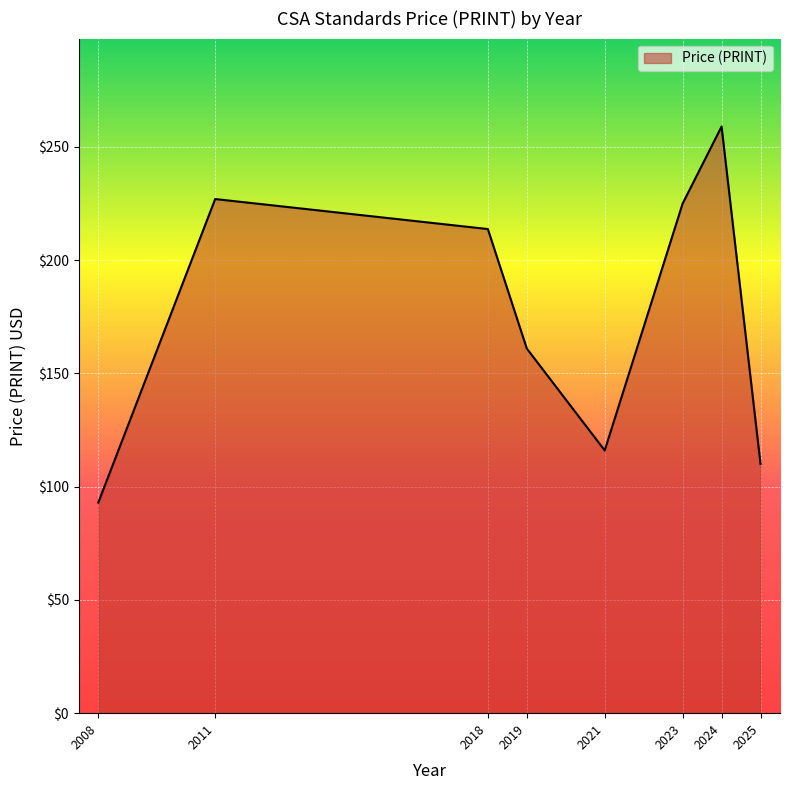

The value at 2024 is 424.5. True or false?

False